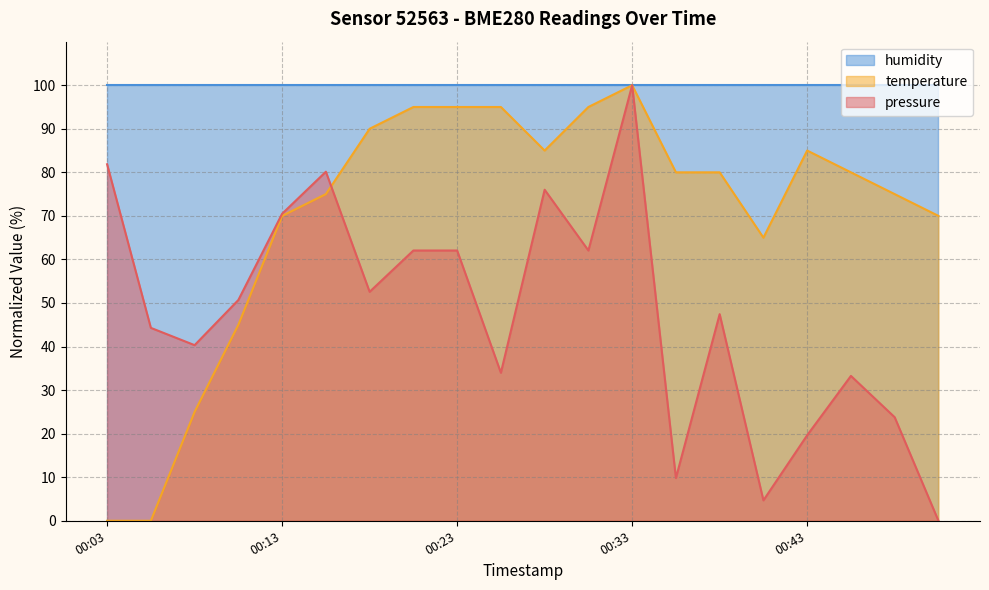

How many interior local peaks does the pressure series have?

5